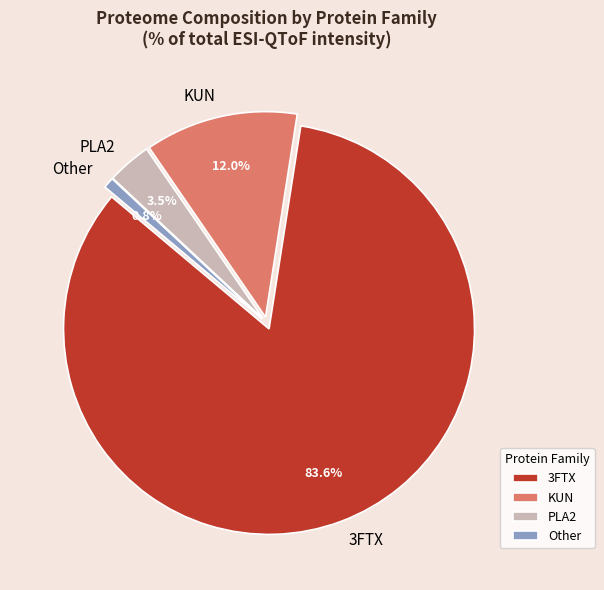

Which has a higher value, Other or KUN?

KUN